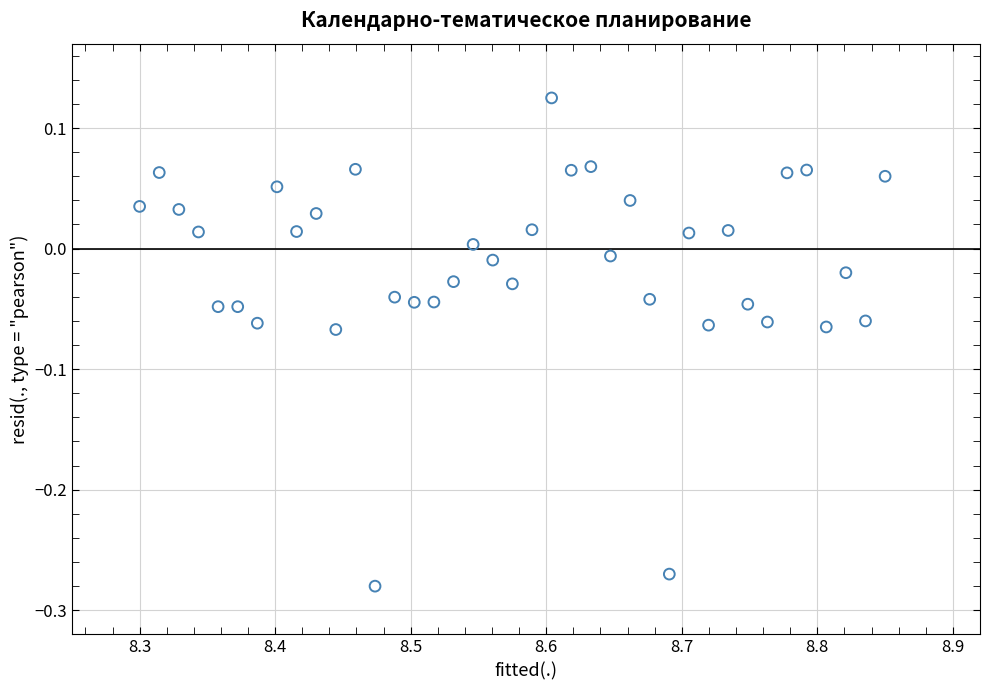

What is the range of X values (max minus min)?

0.5